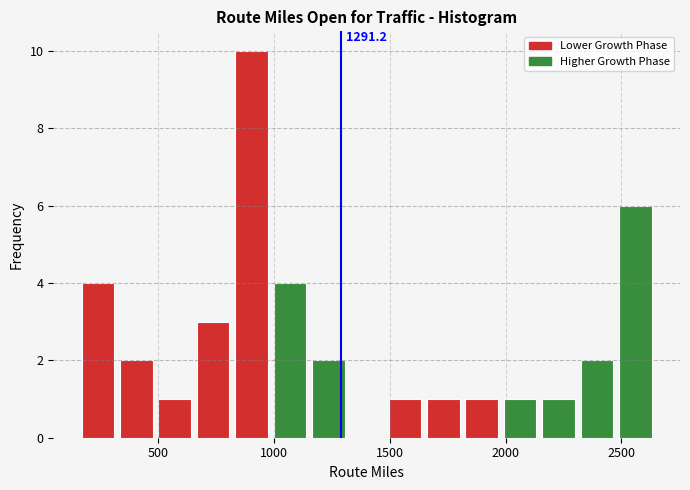

Read against the x-axis, roughly where is the centre of the tallest bar?

900